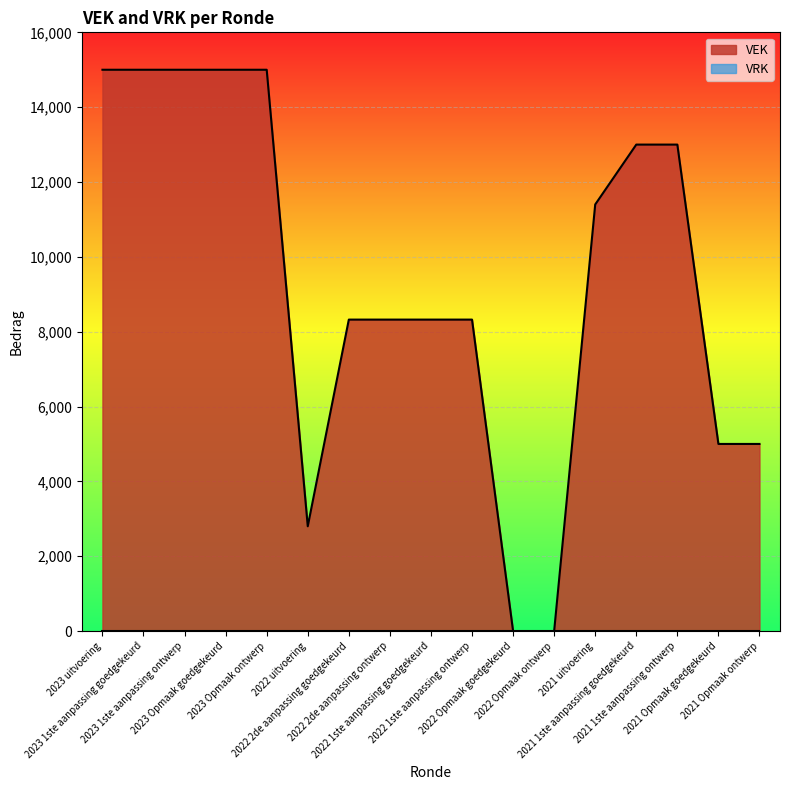

Does the chart display data point markers on the line(s)?

No